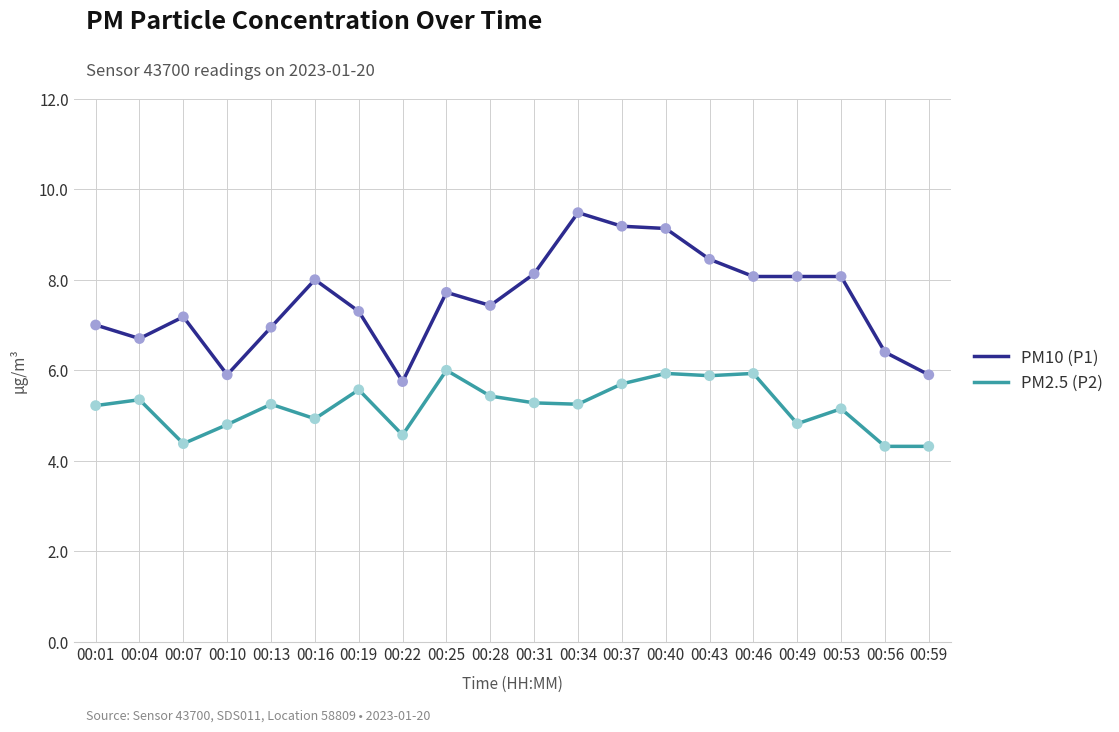

What are all the series names shown in the legend?

PM10 (P1), PM2.5 (P2)